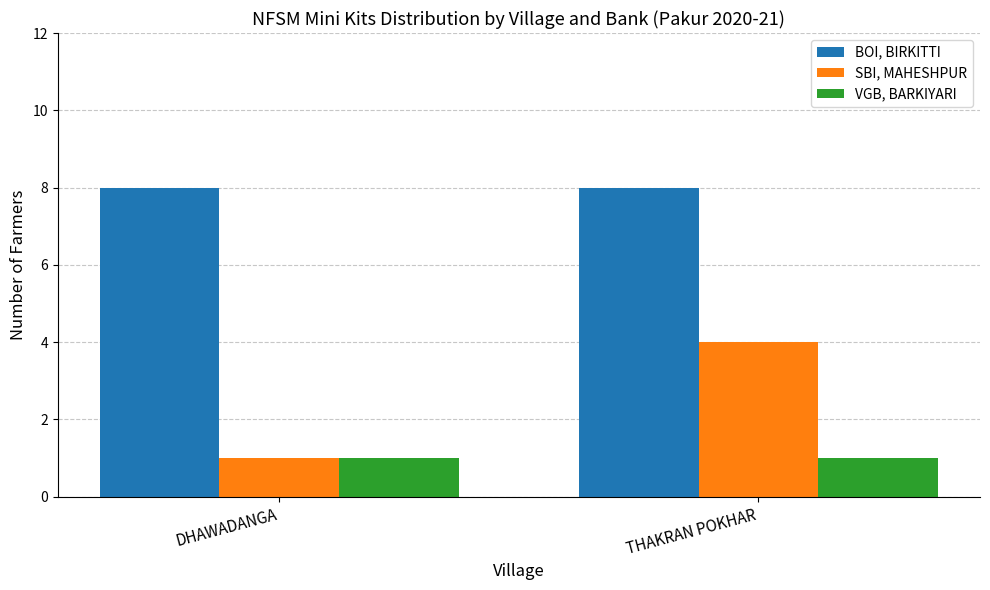

List the series in order of their peak value, lowest first.

VGB, BARKIYARI, SBI, MAHESHPUR, BOI, BIRKITTI